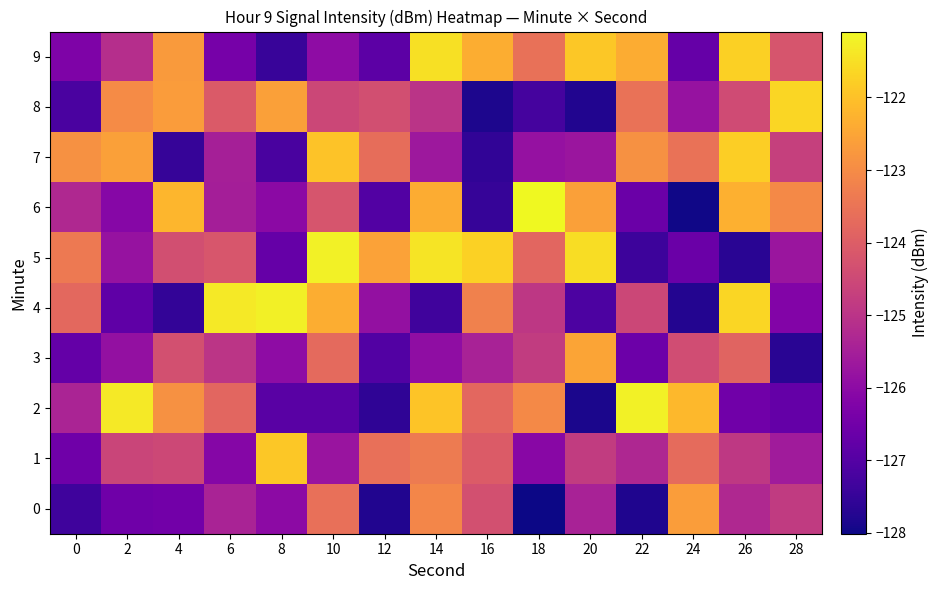

Rank the series by their maximum value, from lowest to highest.

0, 3, 1, 7, 8, 9, 4, 5, 2, 6